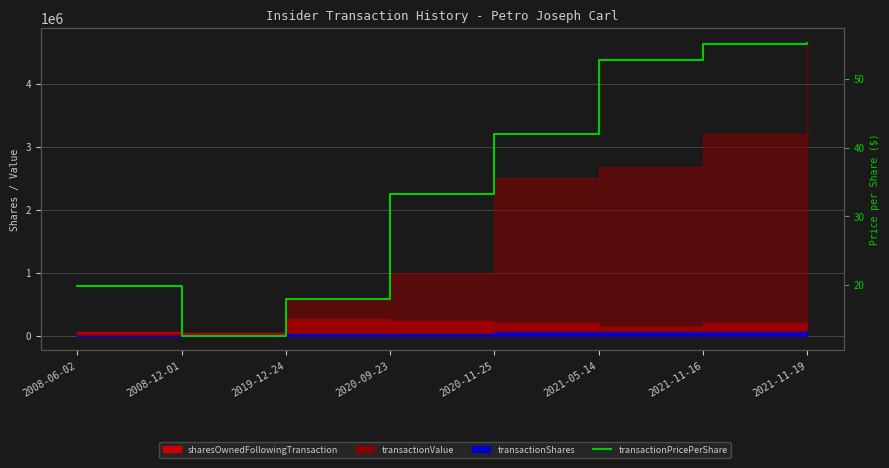

The chart shows a value of 42.0 at 2020-11-25. True or false?

True